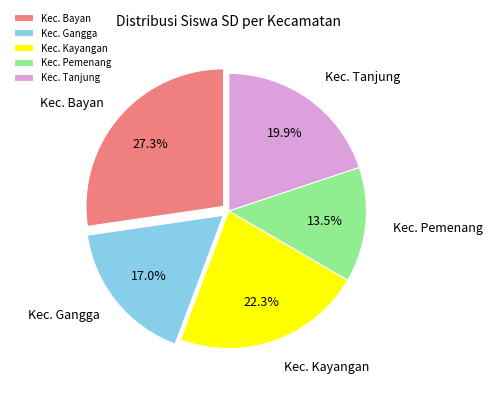

To the nearest percent, what is the difference between the Kec. Kayangan and Kec. Pemenang slice percentages?

9%